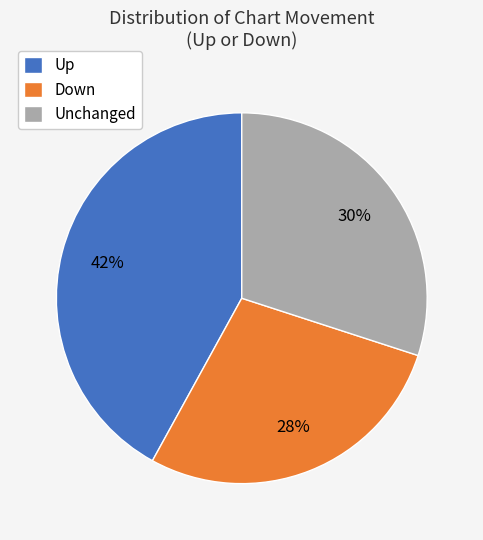

Is the sum of Up and Unchanged greater than half?

Yes